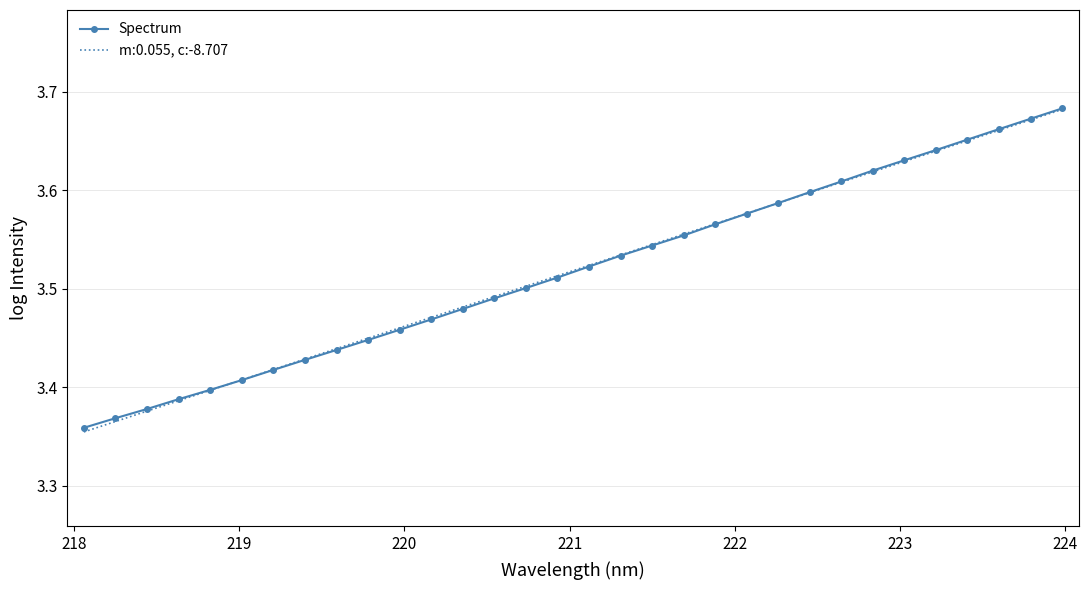

Which series has the largest range (max minus min)?

m:0.055, c:-8.707